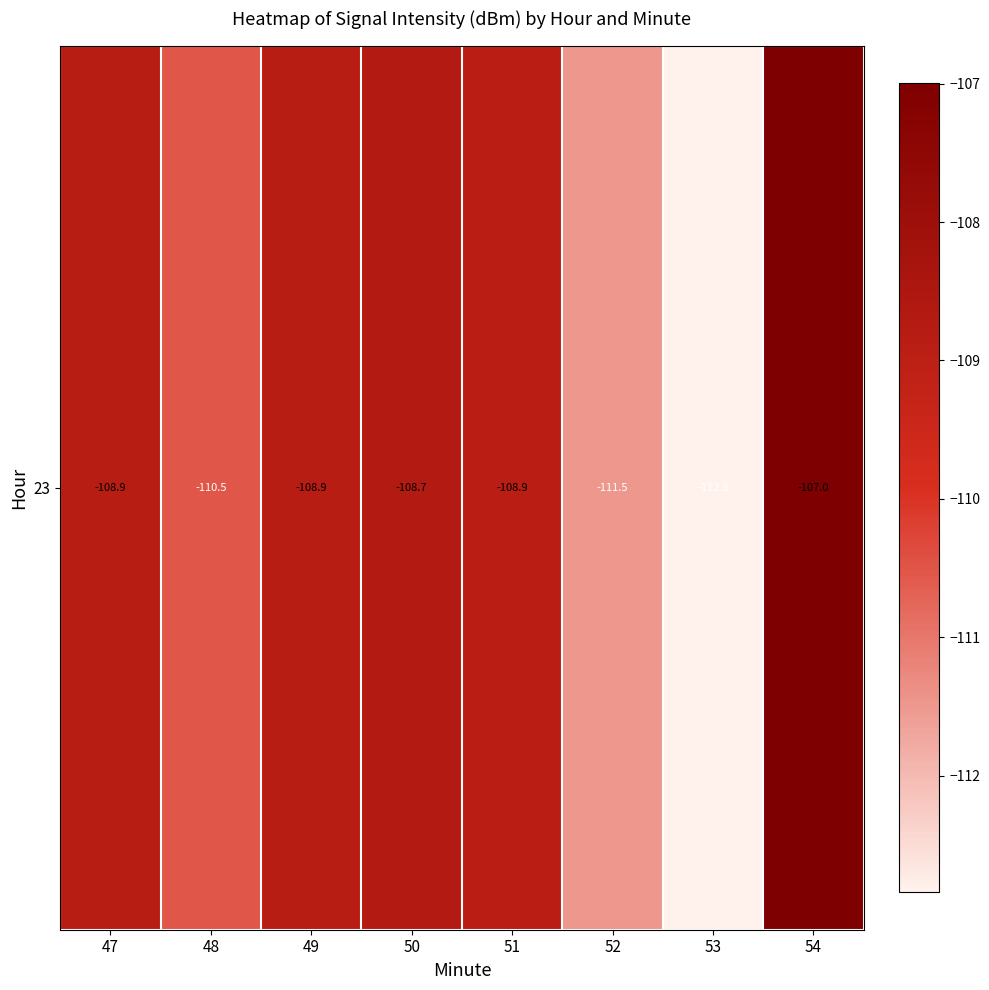

What is the sum of the values at 50 and 52?

-220.2